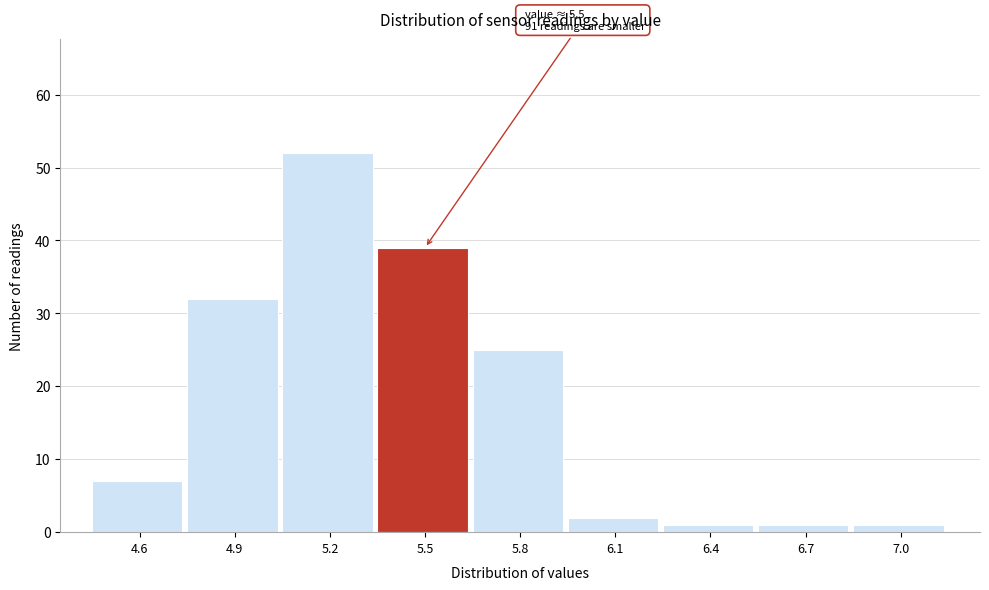

Reading left to right, extract all data points from this chart.

7	32	52	39	25	2	1	1	1